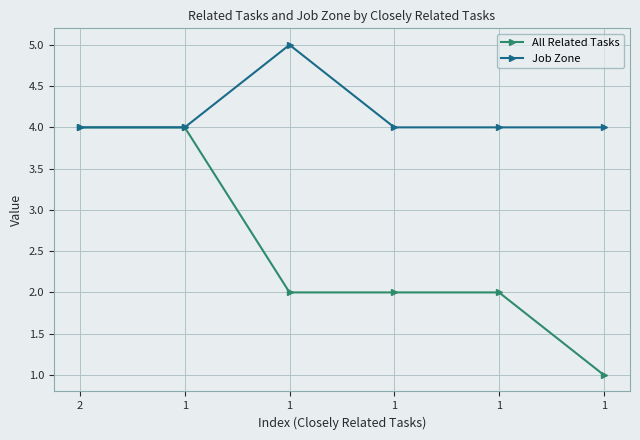

Between 1 and 1, which is larger?

1